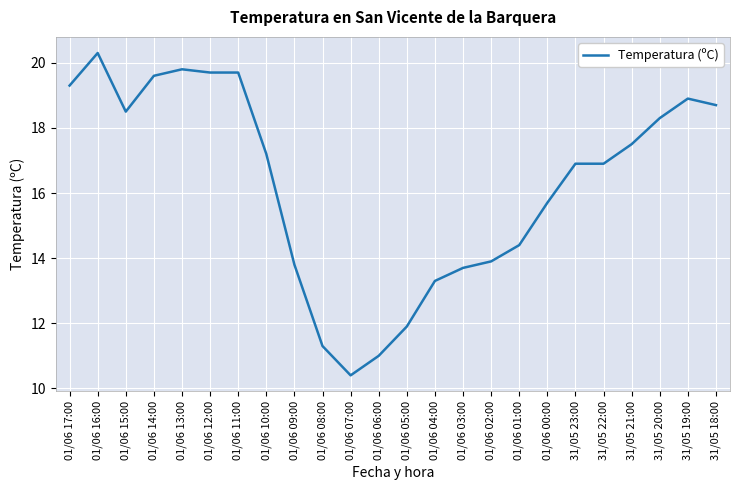

What is the difference between the values at 31/05 21:00 and 01/06 07:00?

7.1